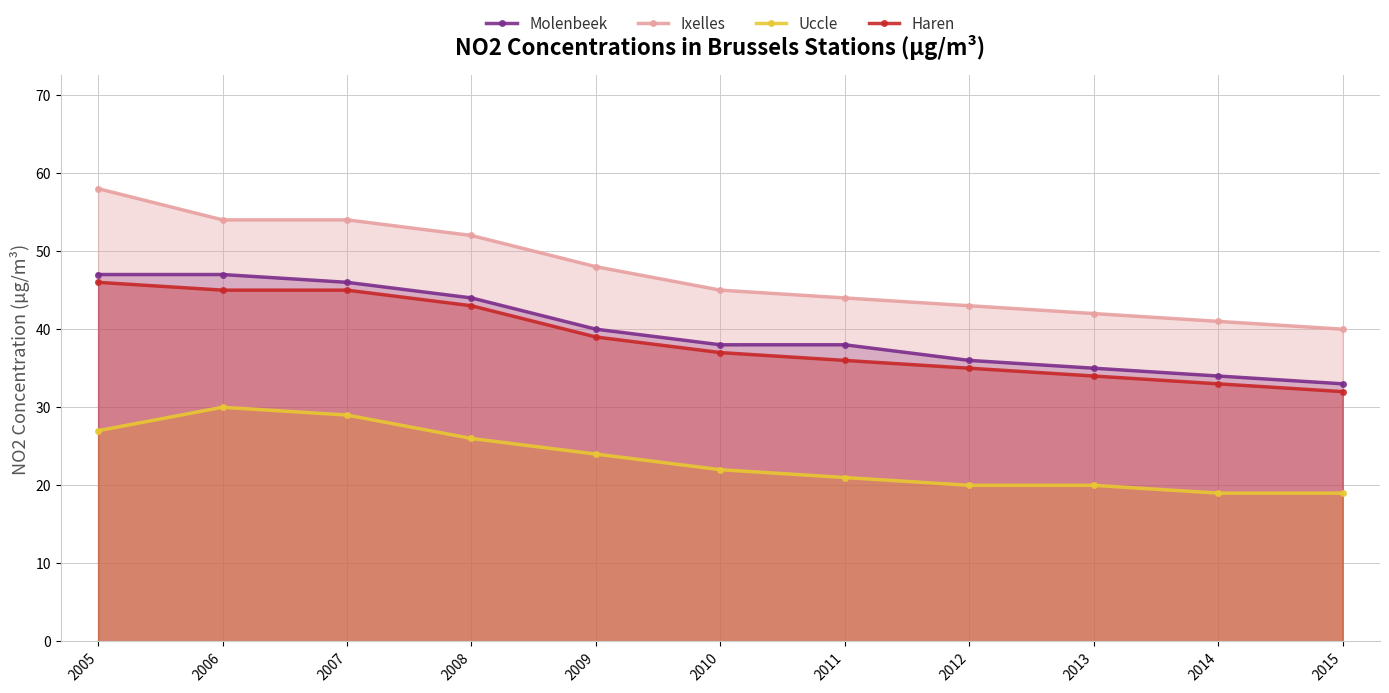

Count the number of categories in the chart.

11